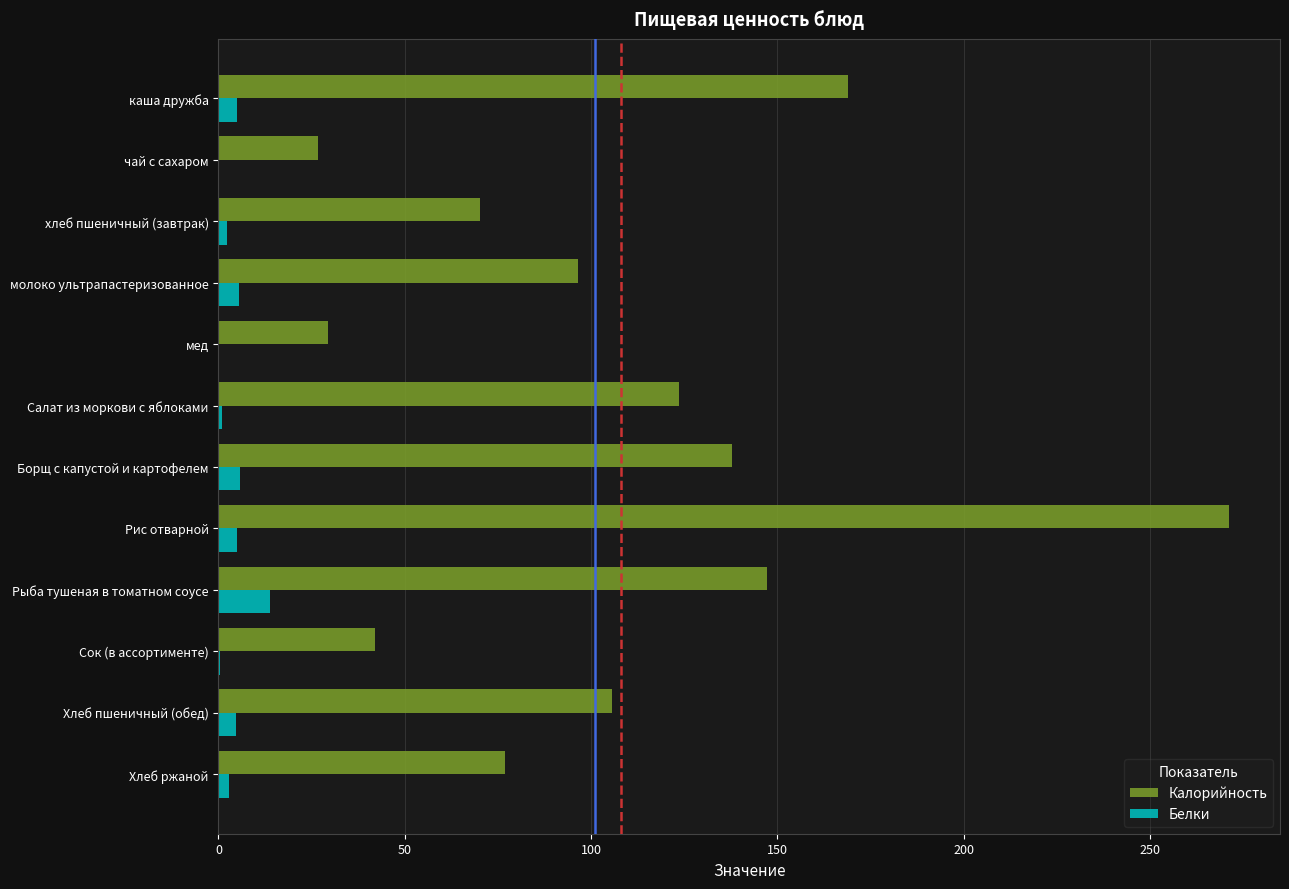

Which series has the largest total across all categories?

Калорийность